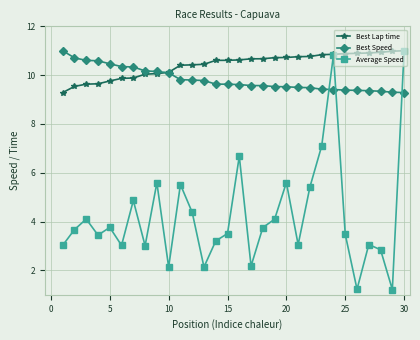

How many times do Best Speed and Best Lap time cross each other?

1